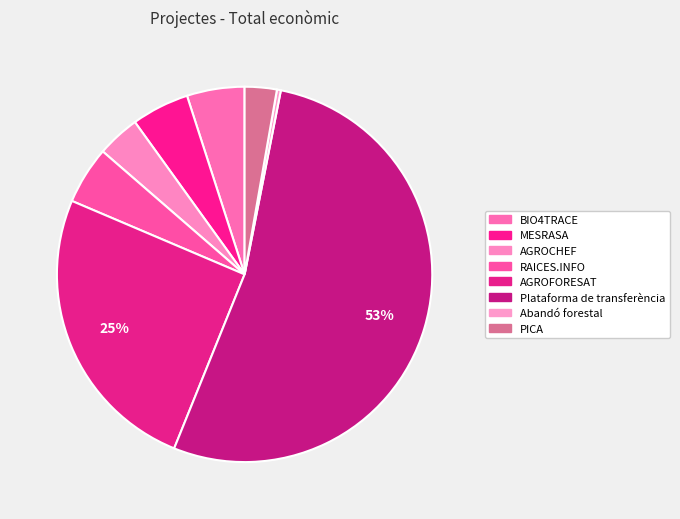

How many segments does this pie chart have?

8